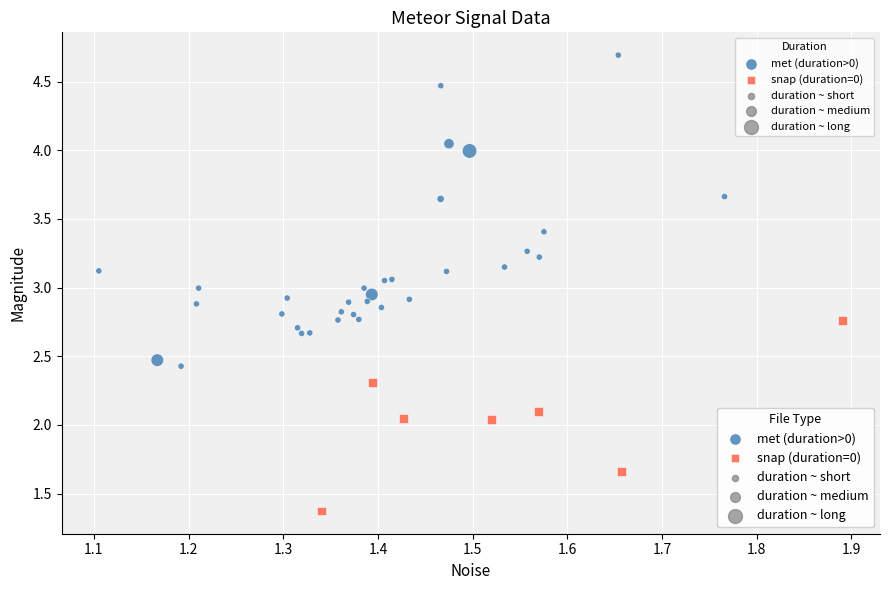

Which series contains the highest Y value?

met (duration>0)